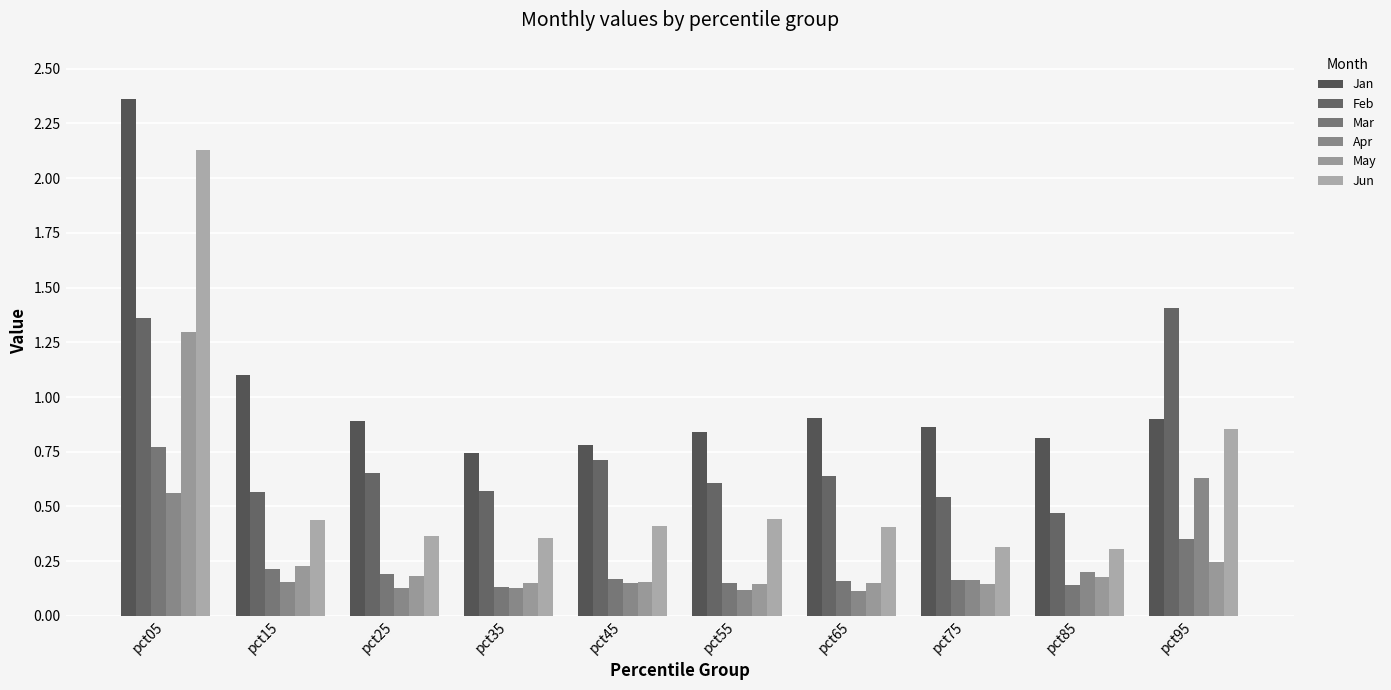

What is the greatest value displayed?

2.4